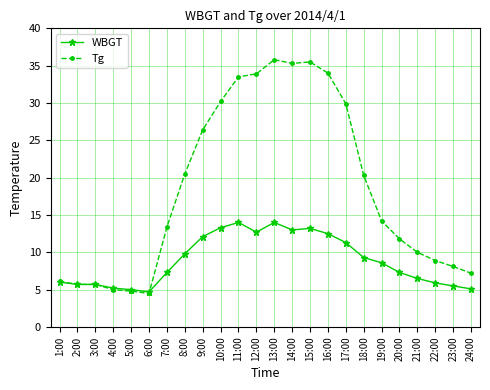

Between 18:00 and 20:00, which series saw the biggest shift?

Tg